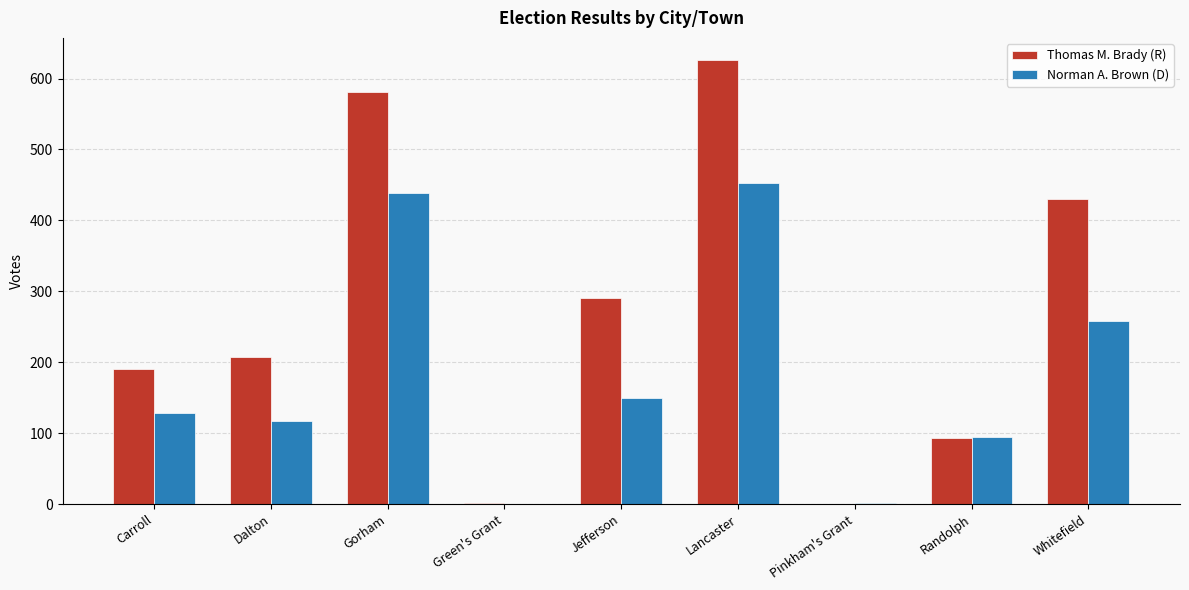

The Norman A. Brown (D) series shows 129 at Carroll. True or false?

True